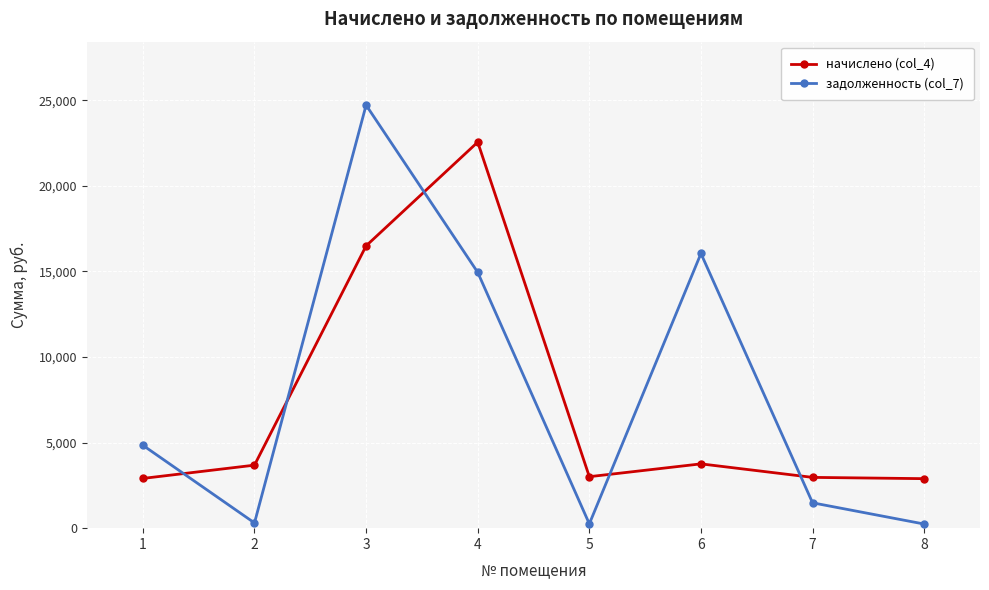

Is this an area chart (filled region under the line)?

No